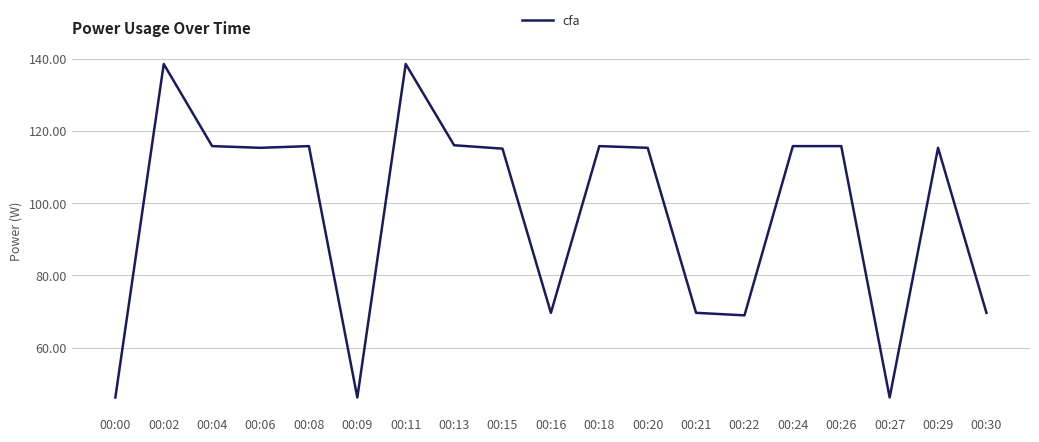

What is the difference between the values at 00:16 and 00:29?

45.7